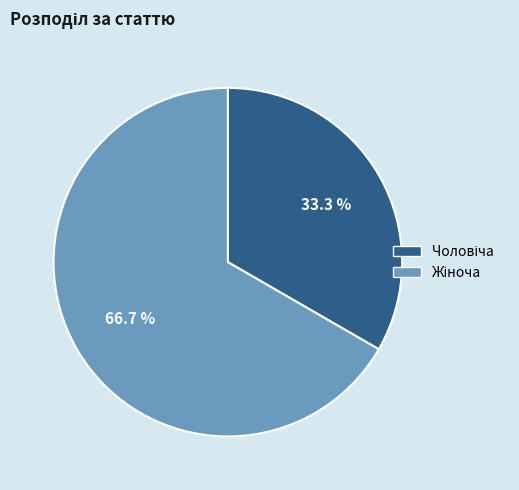

How many segments does this pie chart have?

2